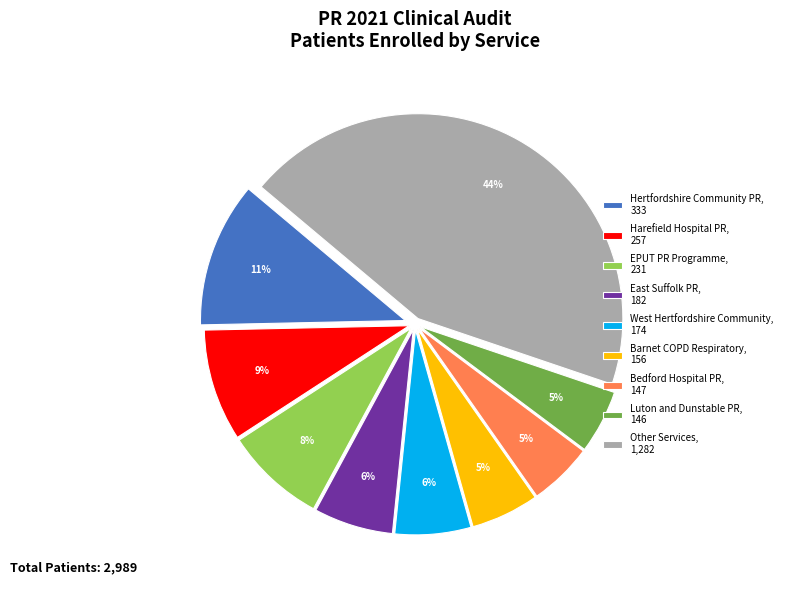

Does East Suffolk PR, 182 represent more than half of the total?

No